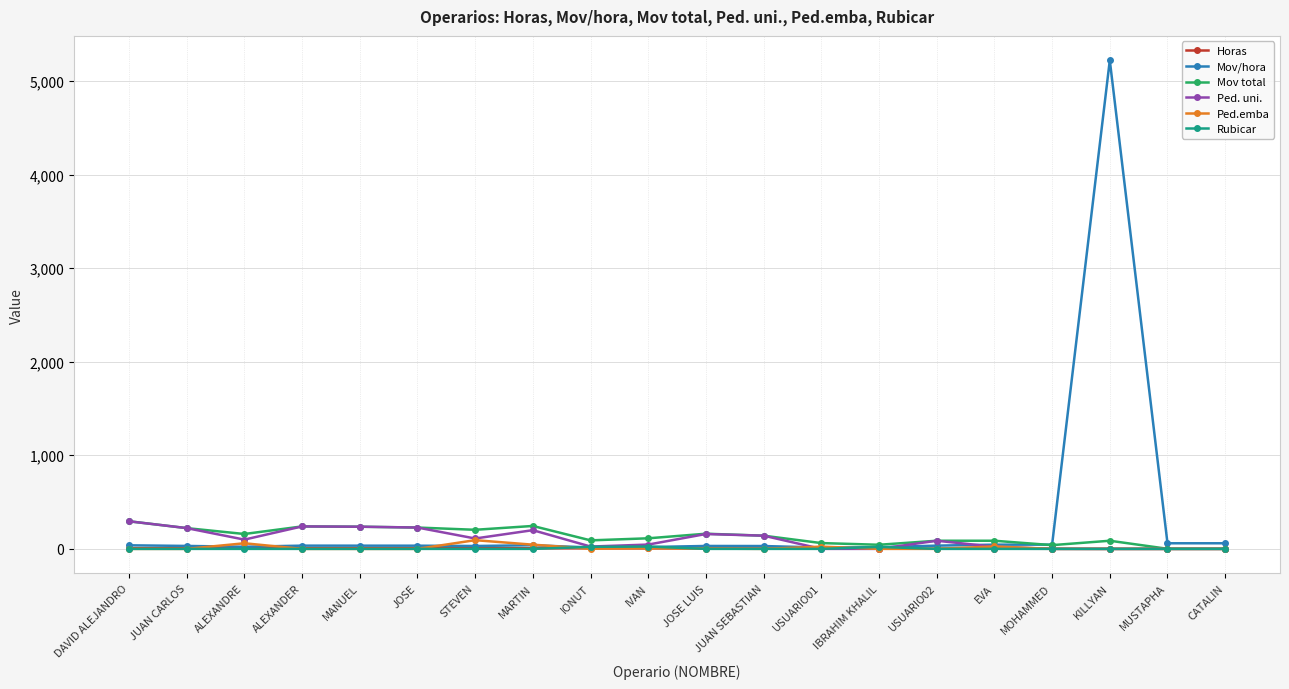

True or false: Rubicar has a value of 0.0 at ALEXANDER.

True